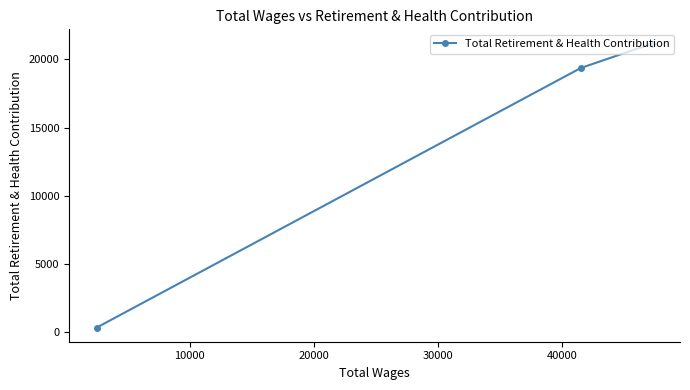

What is the value of the 2nd point from the left?

19369